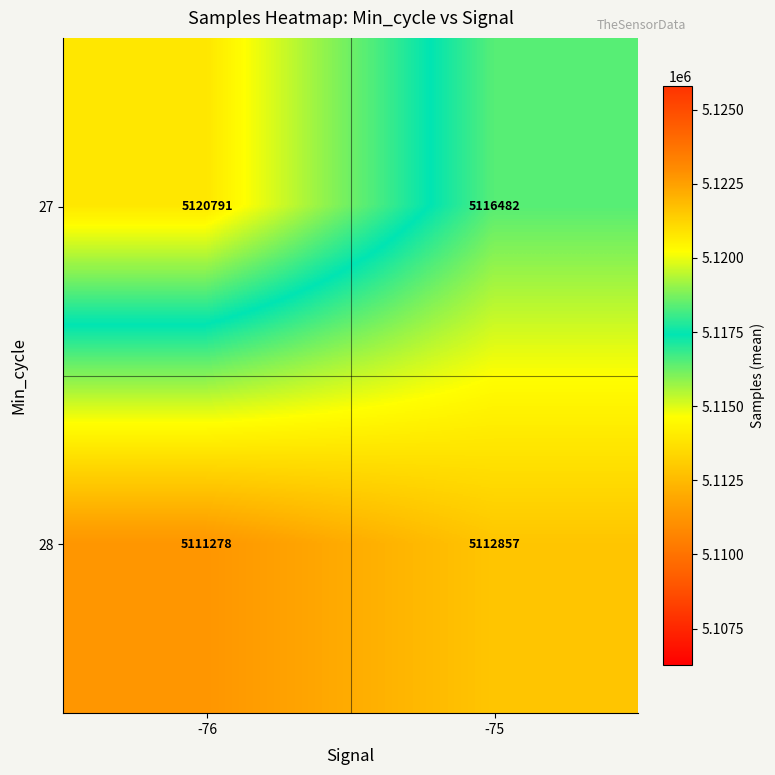

At which category is the sum across all series the highest?

-76